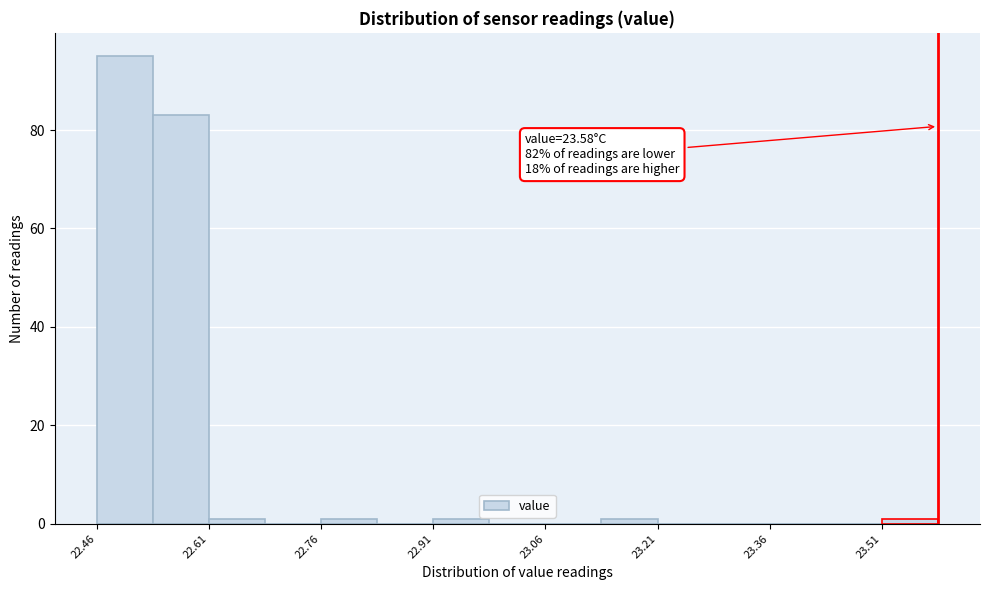

Read against the x-axis, roughly where is the centre of the tallest bar?

22.50